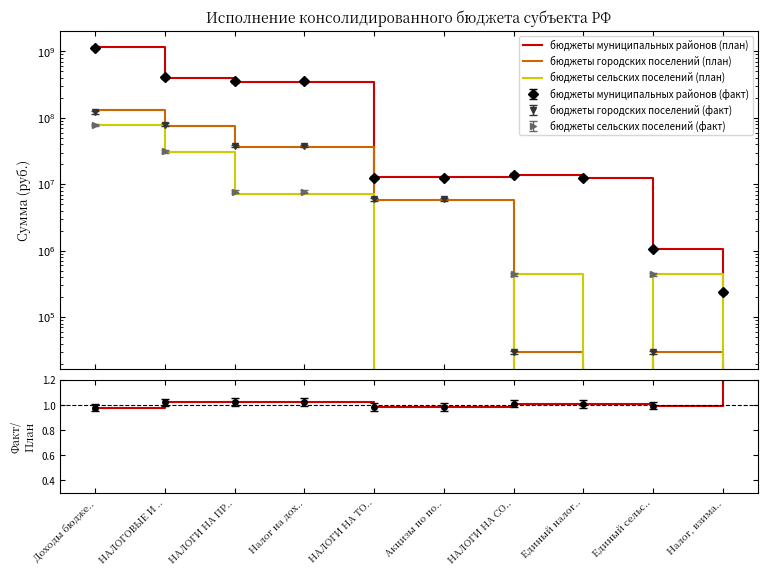

Reading left to right, list all the values displayed in this chart.

бюджеты муниципальных районов (план): 1153805566.3	397033100.0	349411000.0	349411000.0	12982000.0	12982000.0	13662000.0	12420000.0	1057000.0	185000.0
бюджеты городских поселений (план): 133000705.6	75014000.0	35994000.0	35994000.0	5727000.0	5727000.0	30000.0	0.0	30000.0	0.0
бюджеты сельских поселений (план): 77260723.9	30457883.6	7195000.0	7195000.0	0.0	0.0	453000.0	0.0	453000.0	0.0
Факт/План: 1.0	1.0	1.0	1.0	1.0	1.0	1.0	1.0	1.0	1.3